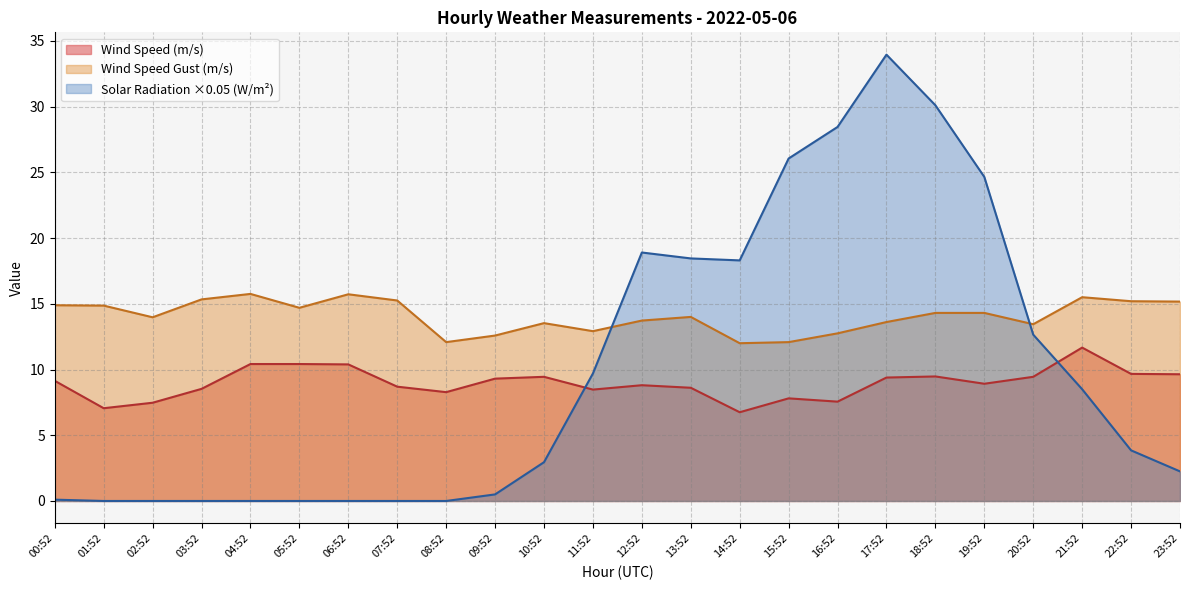

Rank the categories by WIND_SPEED_GUST value from lowest to highest.

14:52, 08:52, 15:52, 09:52, 16:52, 11:52, 20:52, 10:52, 17:52, 12:52, 02:52, 13:52, 18:52, 19:52, 05:52, 01:52, 00:52, 23:52, 22:52, 07:52, 03:52, 21:52, 06:52, 04:52